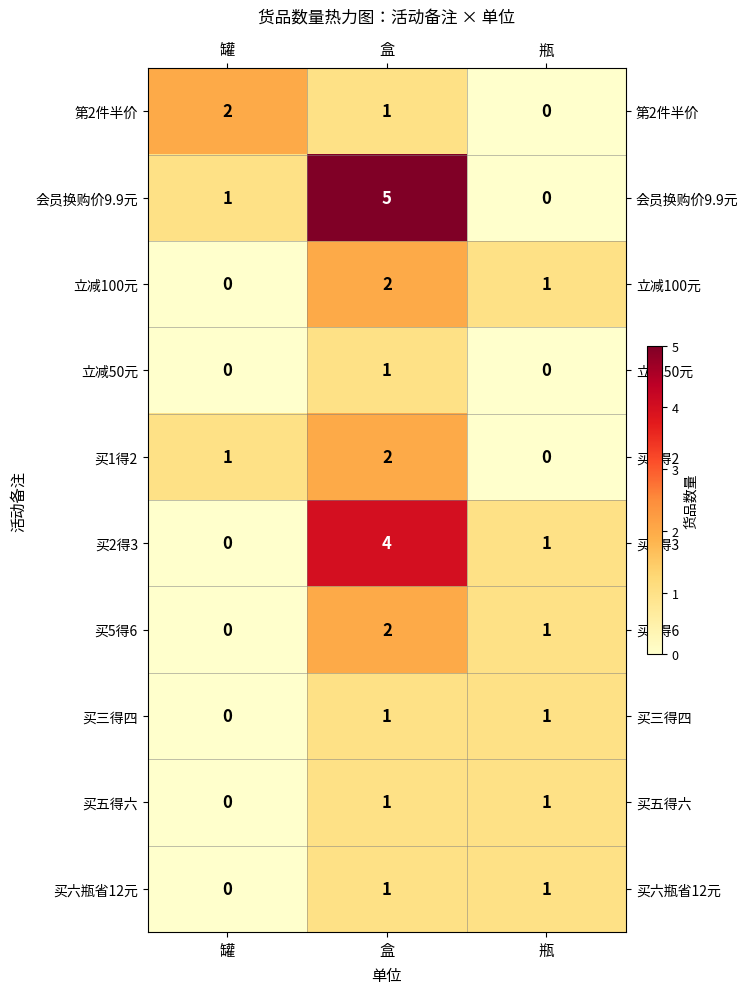

What is the greatest value displayed?

5